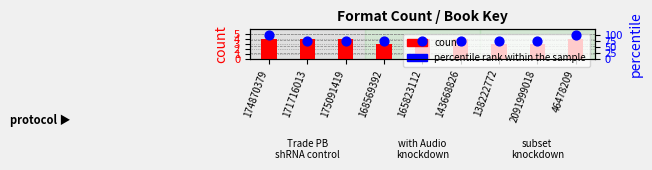

Which series contains the lowest Y value?

count